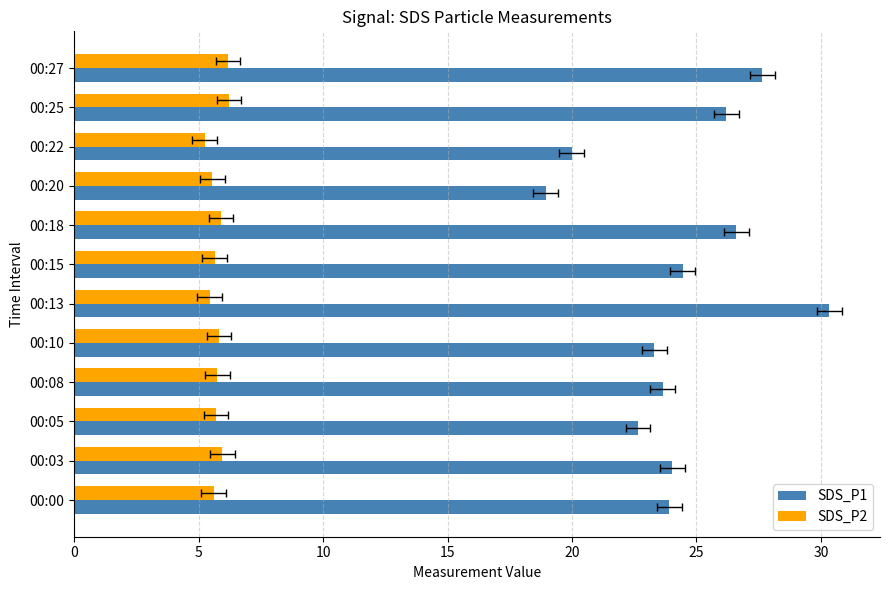

What is the difference between the second highest and minimum values in the SDS_P2 series?

0.9